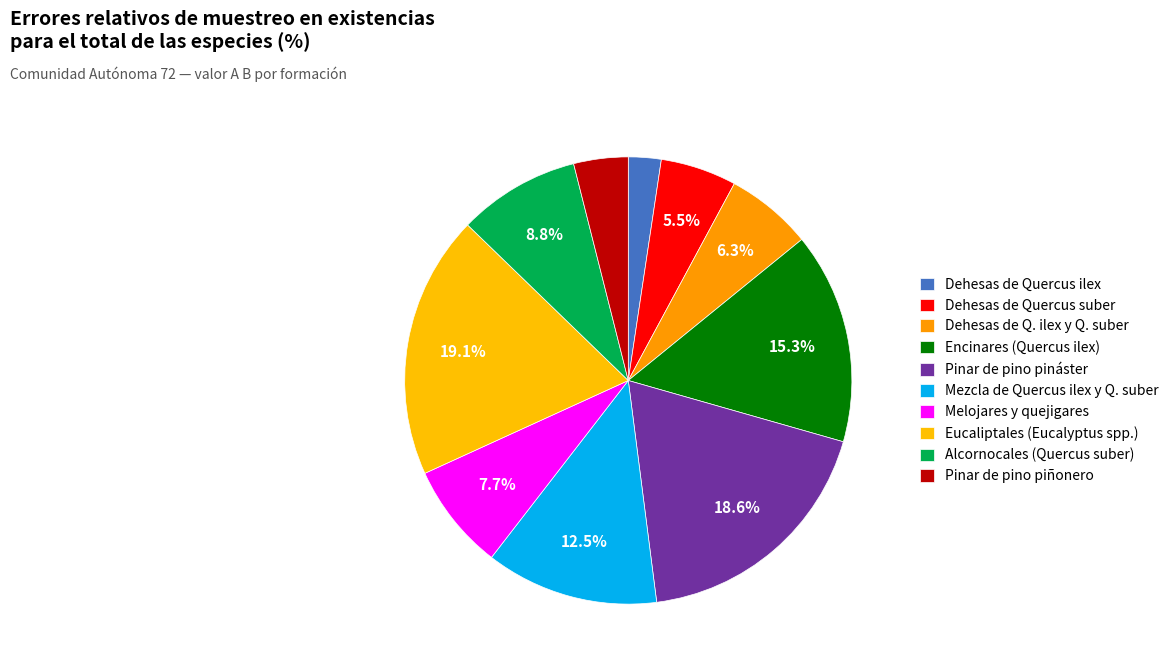

Count the number of slices in the pie.

10